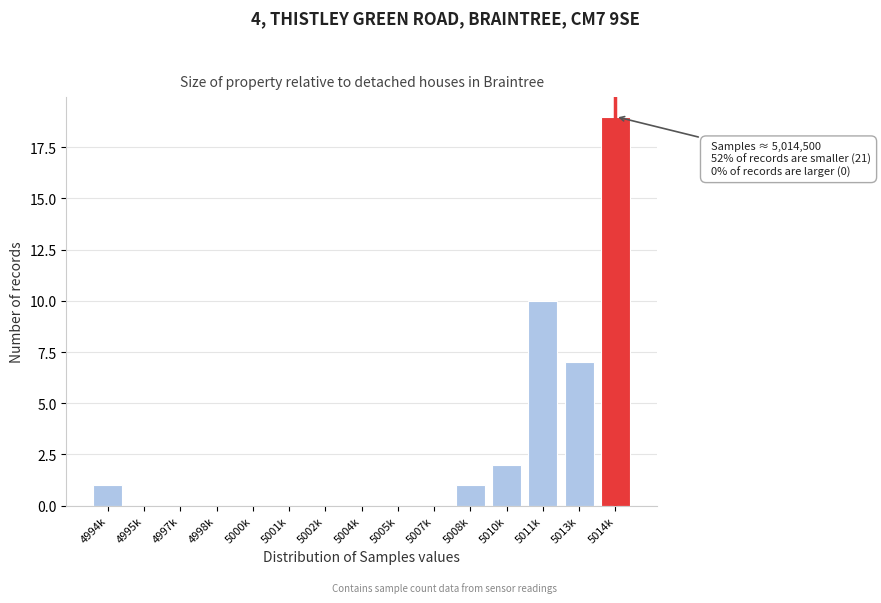

Reading left to right, what are all the values shown in this chart?

4994k=1	4995k=0	4997k=0	4998k=0	5000k=0	5001k=0	5002k=0	5004k=0	5005k=0	5007k=0	5008k=1	5010k=2	5011k=10	5013k=7	5014k=19